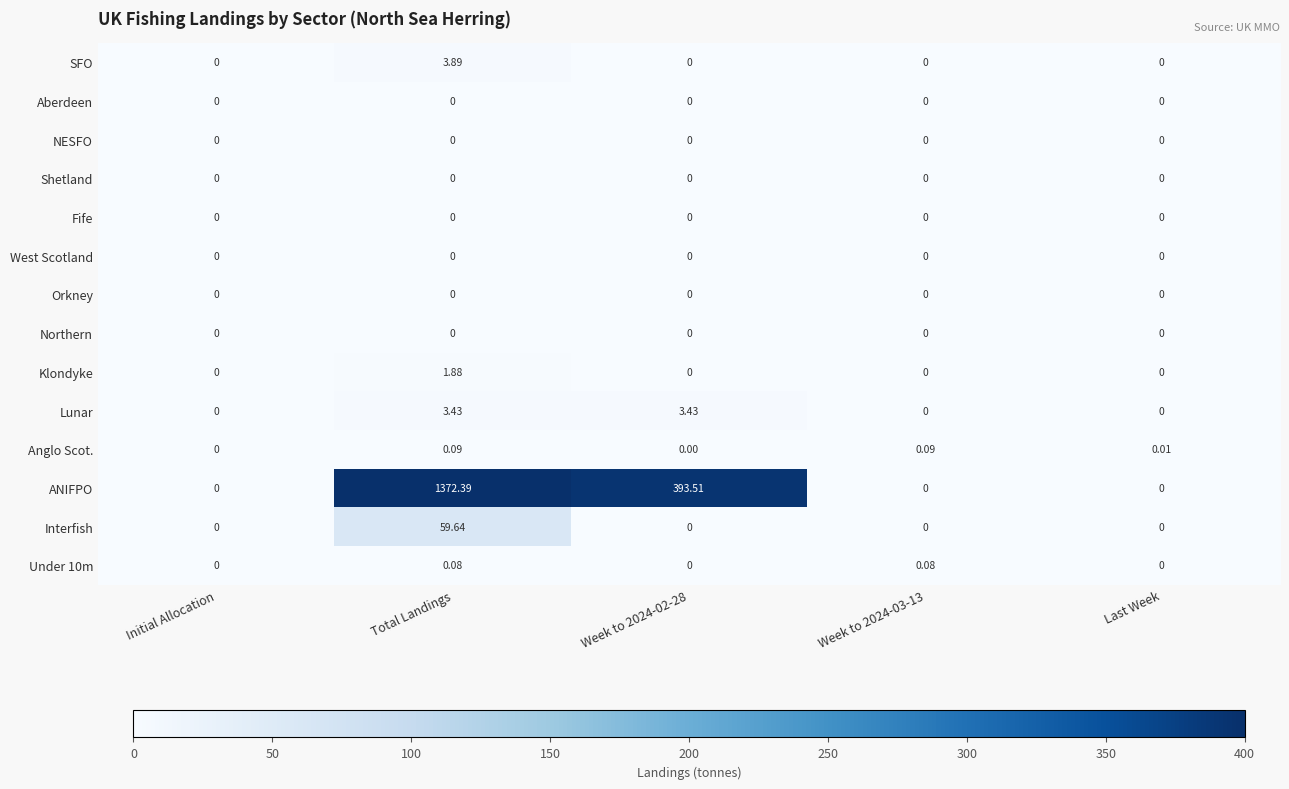

Which series has the largest range (max minus min)?

ANIFPO